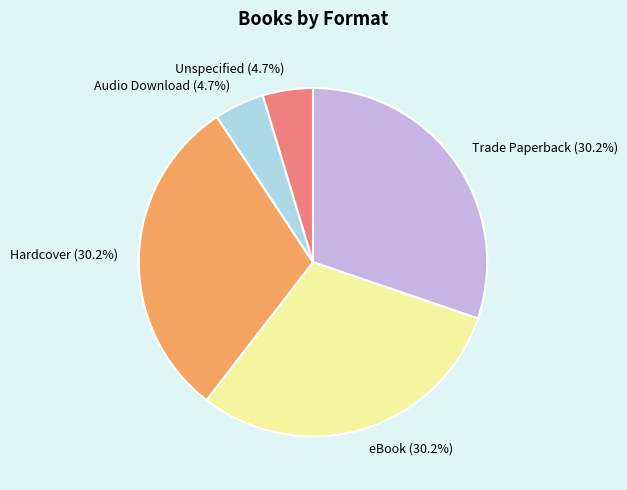

Count the number of slices in the pie.

5